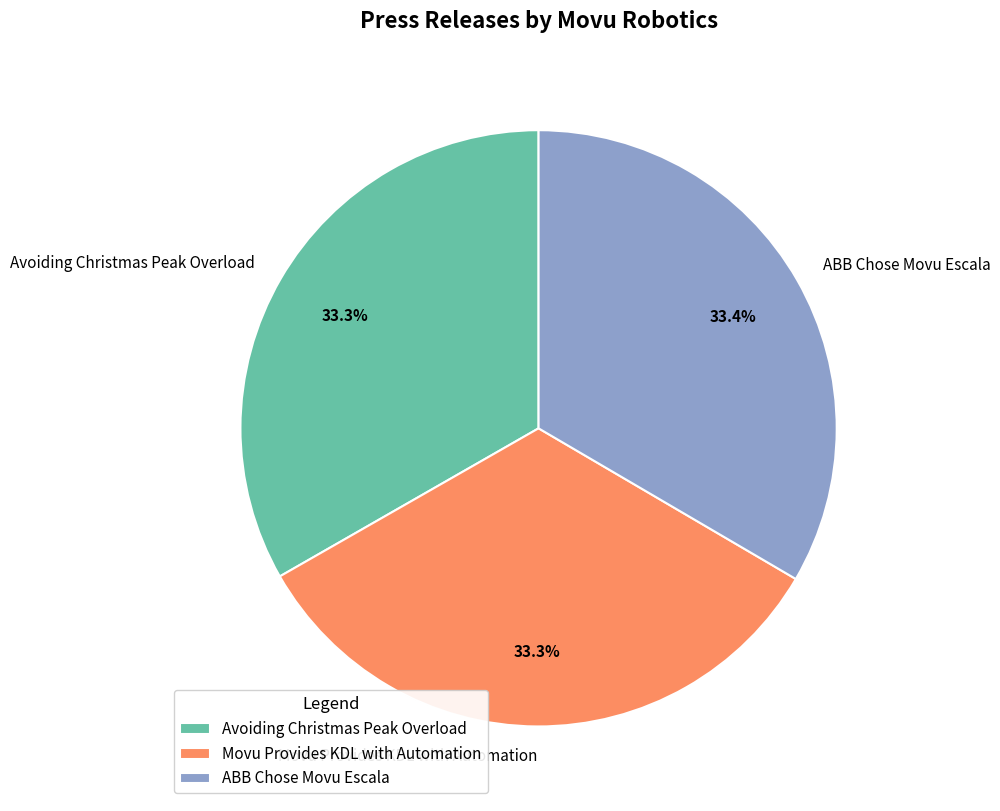

How many segments does this pie chart have?

3